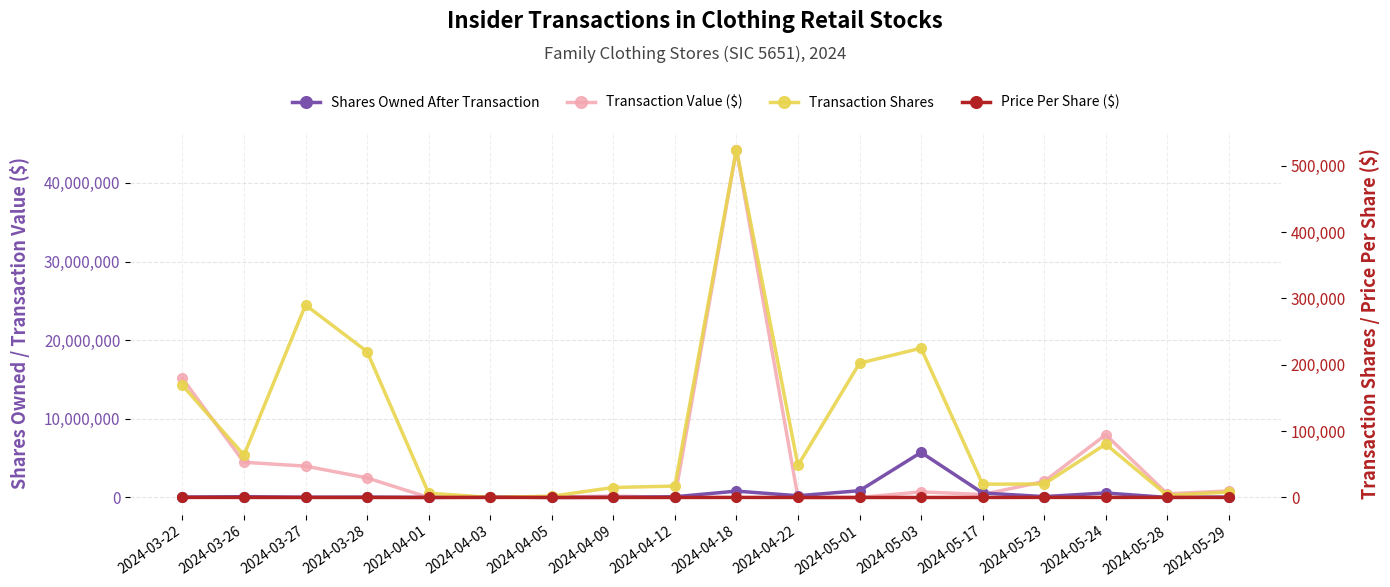

The Transaction Shares series shows 2011.1 at 2024-05-28. True or false?

False